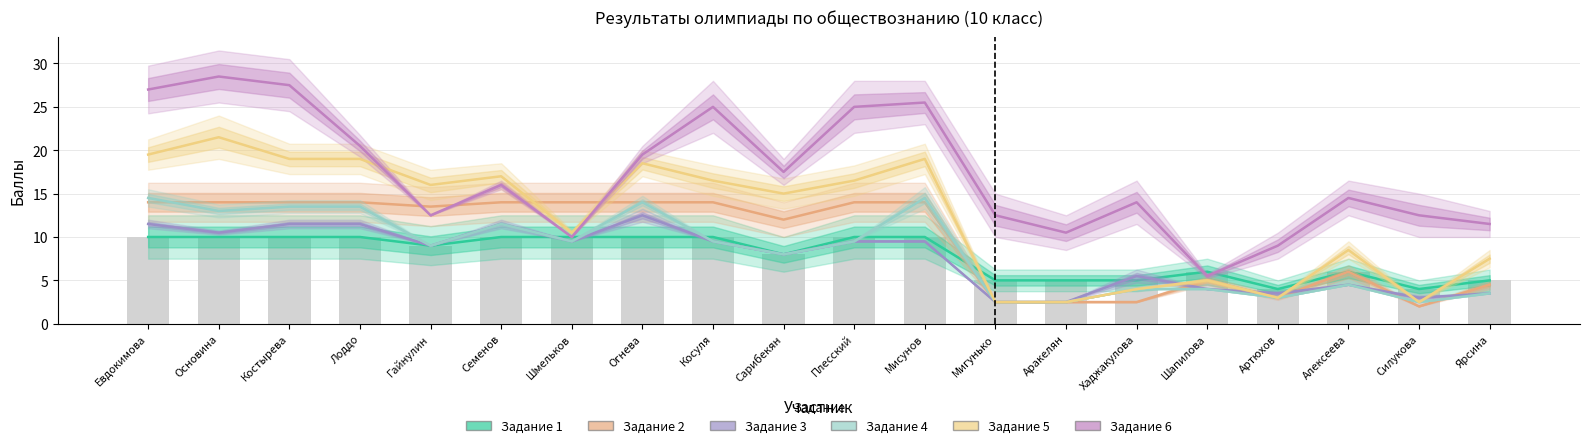

At which category does the chart reach its peak across all series?

Основина